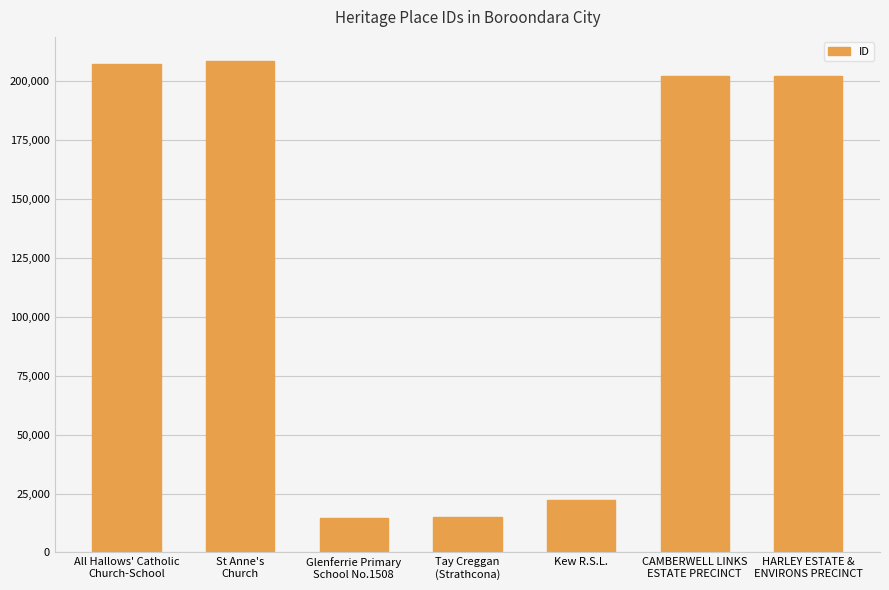

True or false: the data shows 295087 at CAMBERWELL LINKS
ESTATE PRECINCT.

False